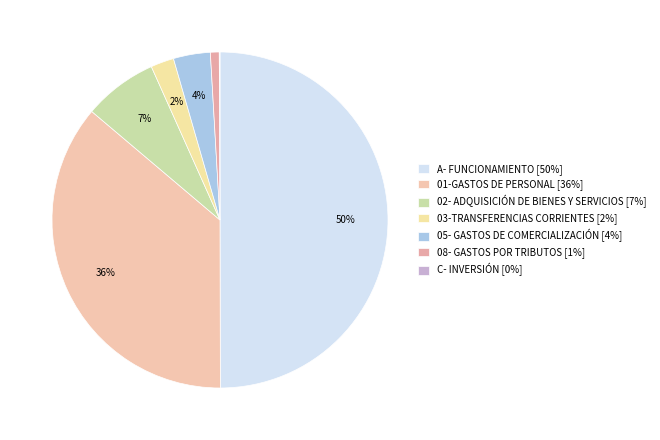

Combined, do C- INVERSIÓN and 08- GASTOS POR TRIBUTOS account for over 50%?

No